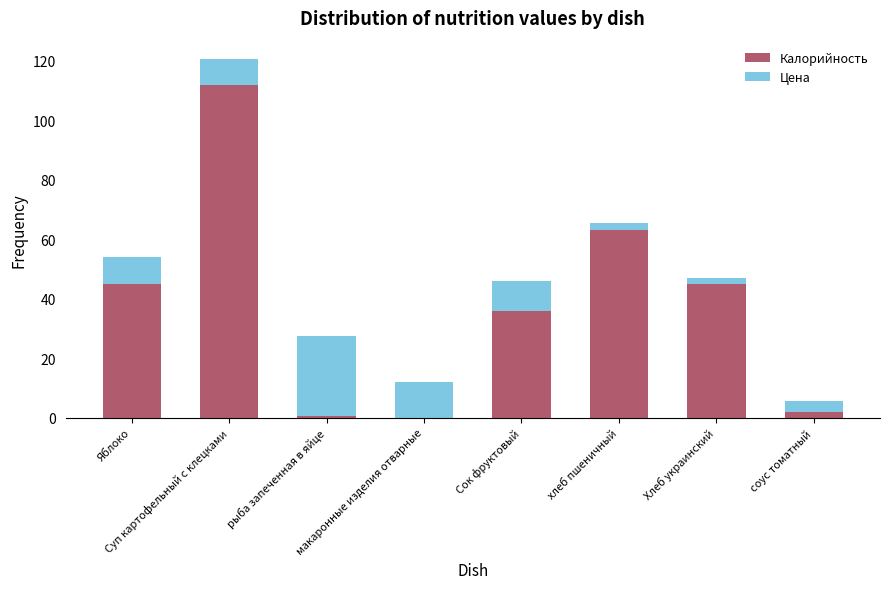

What is the highest value of the Калорийность series?

112.0